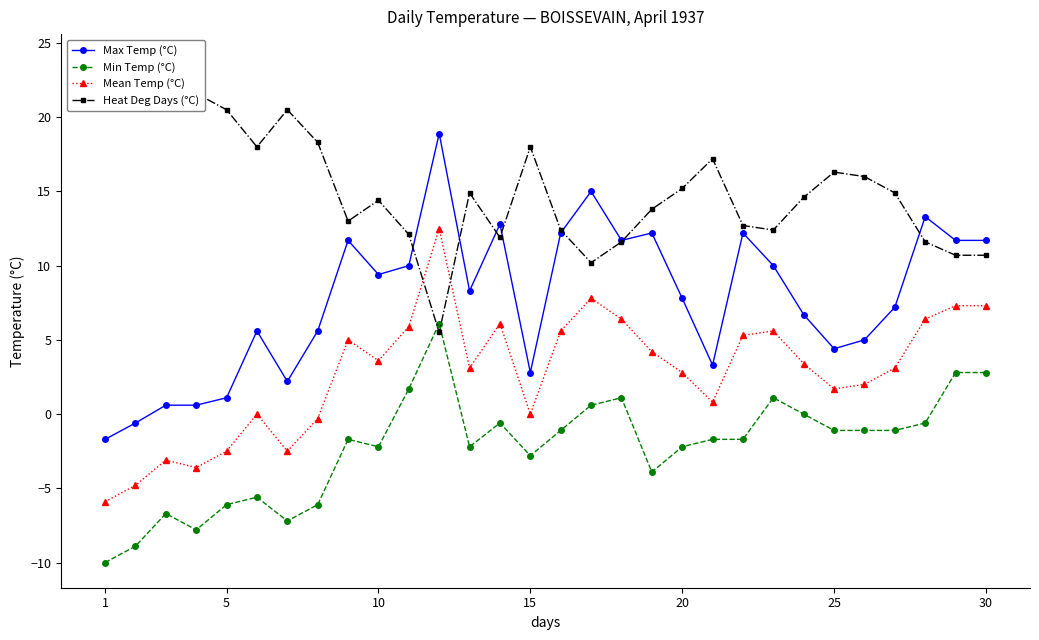

True or false: Min Temp (°C) and Max Temp (°C) intersect in this chart.

False